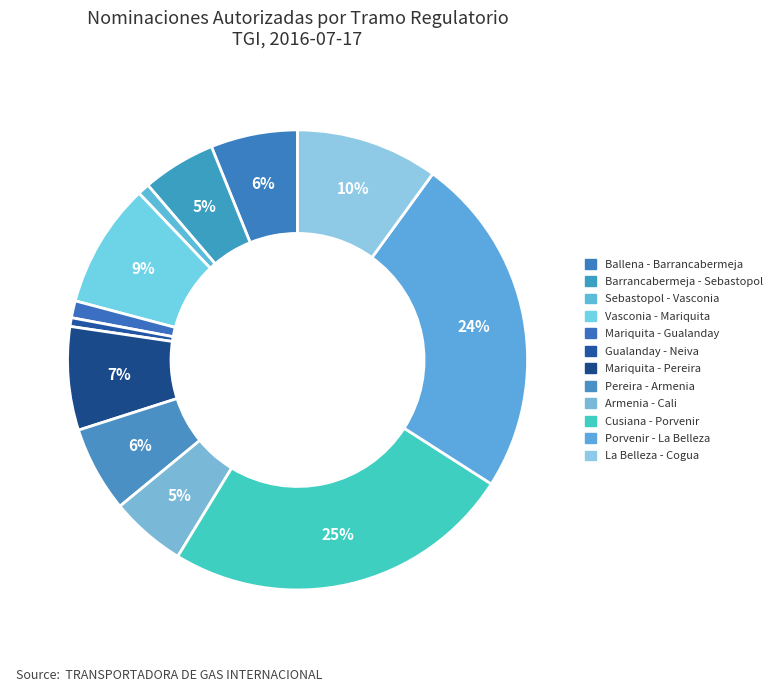

Which category has the biggest portion of the pie?

Cusiana - Porvenir